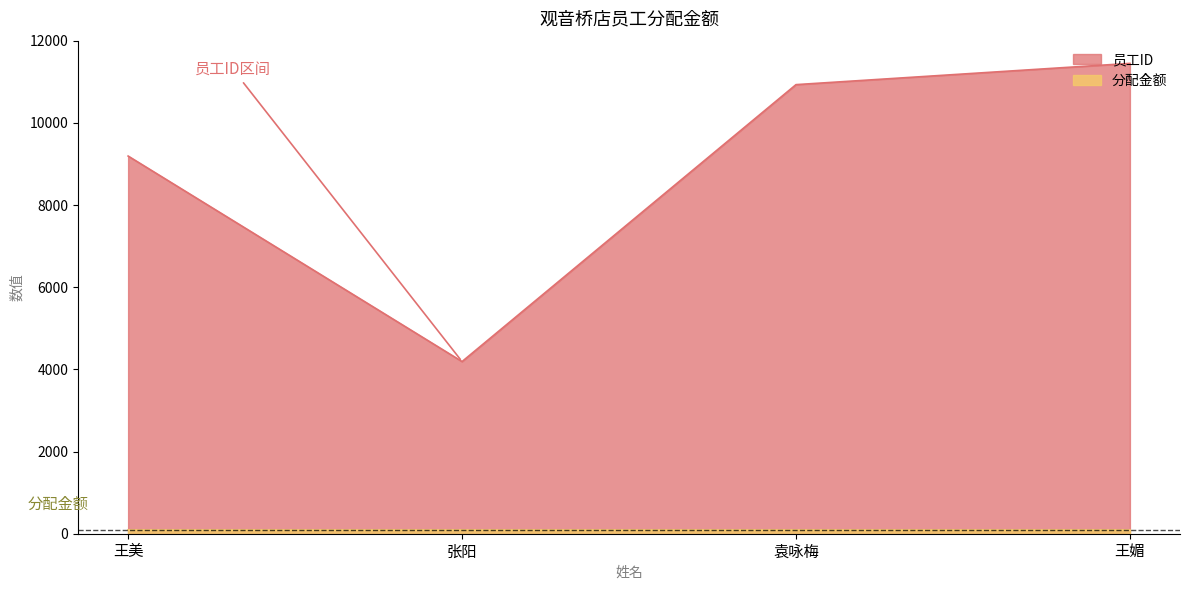

Where is the data nearest to the value 7818?

王美